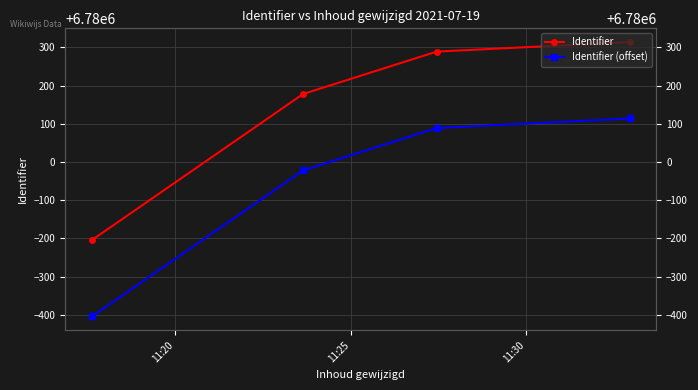

Is it true that Identifier (offset) equals 6779978 at 11:25?

True